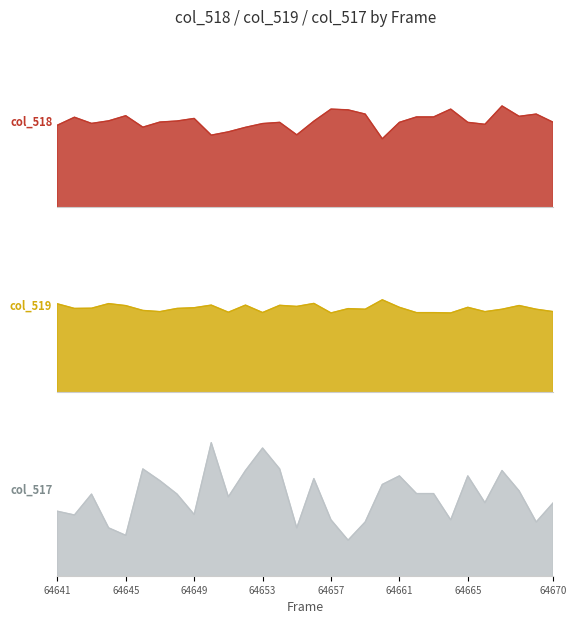

List the series in order of their peak value, lowest first.

col_517, col_518, col_519